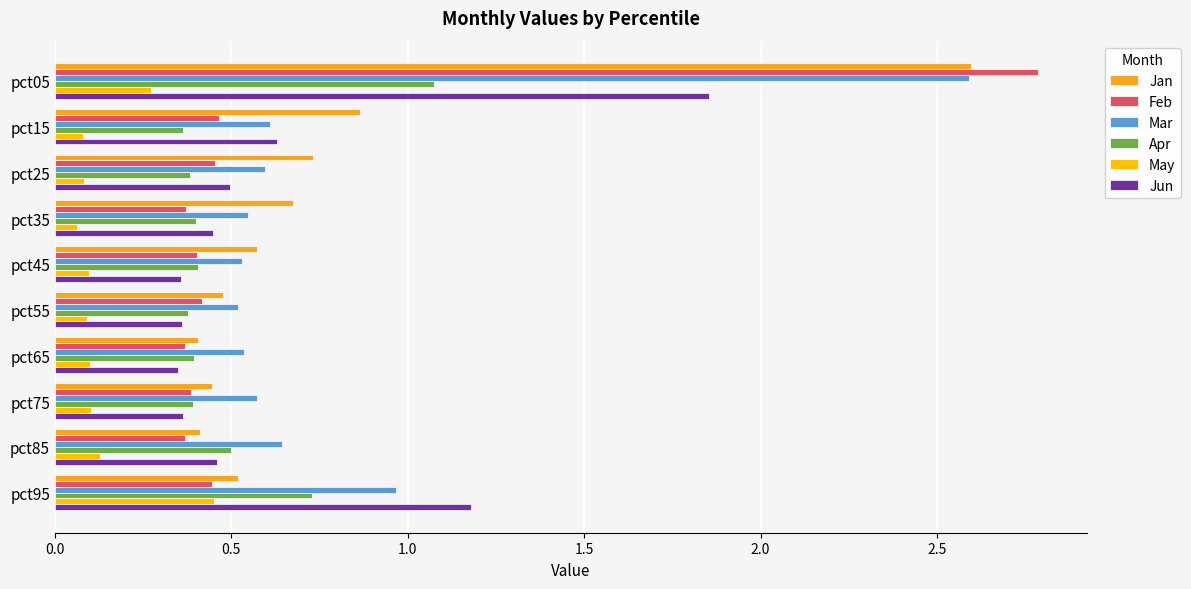

Is it true that Jan equals 0.7 at pct25?

True